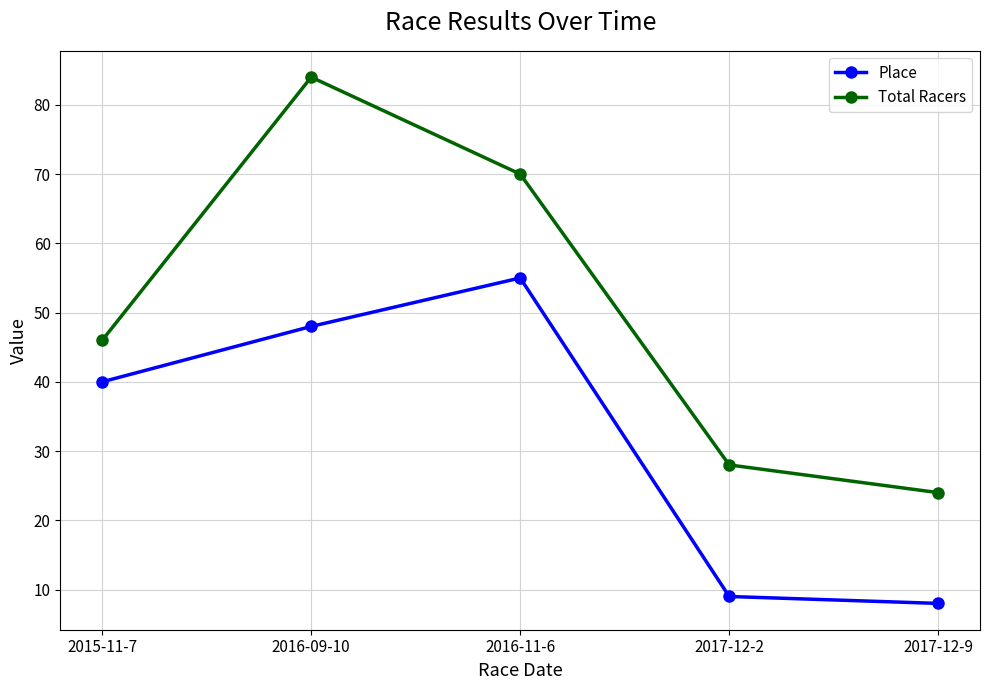

Which series changed the most between 2015-11-7 and 2016-11-6?

Total Racers